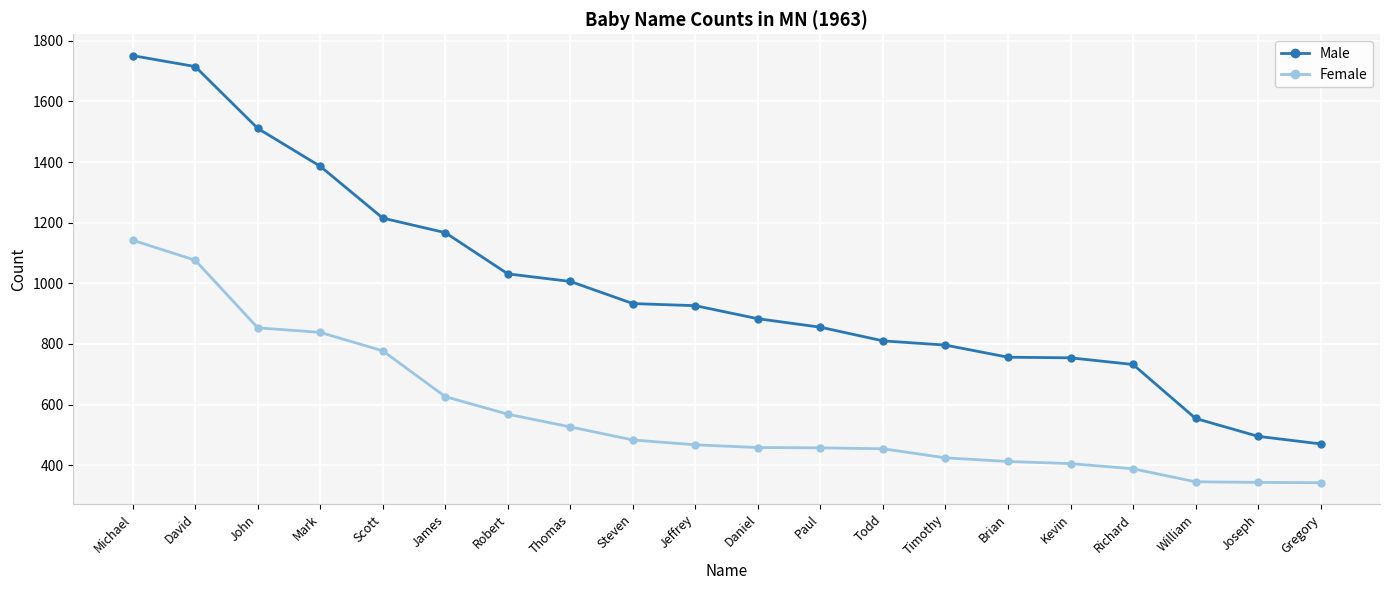

Count the number of categories in the chart.

20